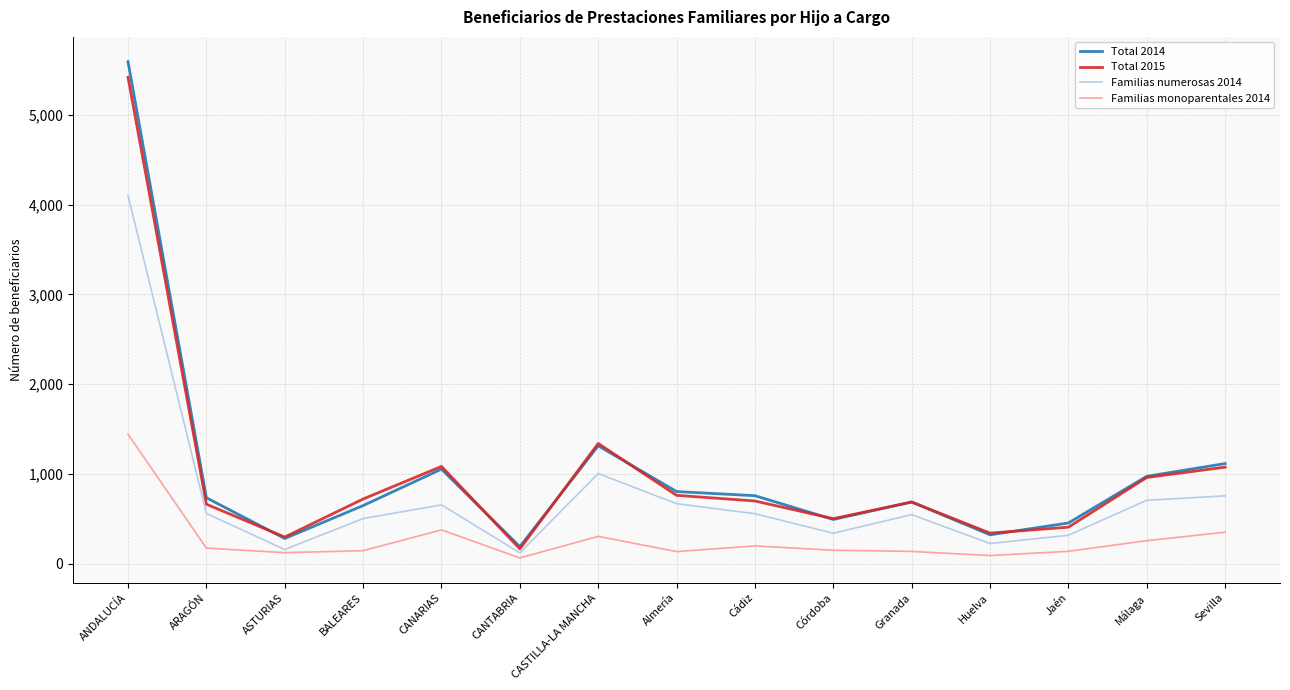

What value does the Total 2014 series have at Sevilla?

1114